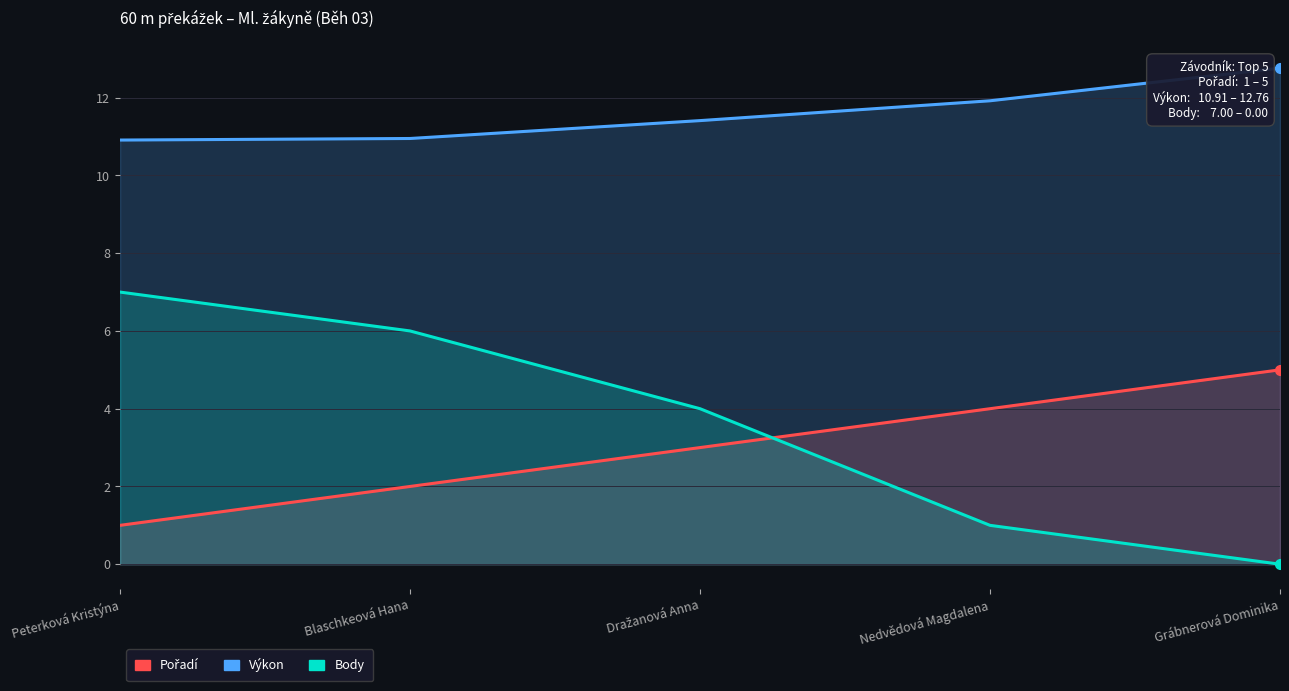

Reading right to left, list all the values displayed in this chart.

Pořadí: 5.0	4.0	3.0	2.0	1.0
Výkon: 12.8	11.9	11.4	10.9	10.9
Body: 0.0	1.0	4.0	6.0	7.0